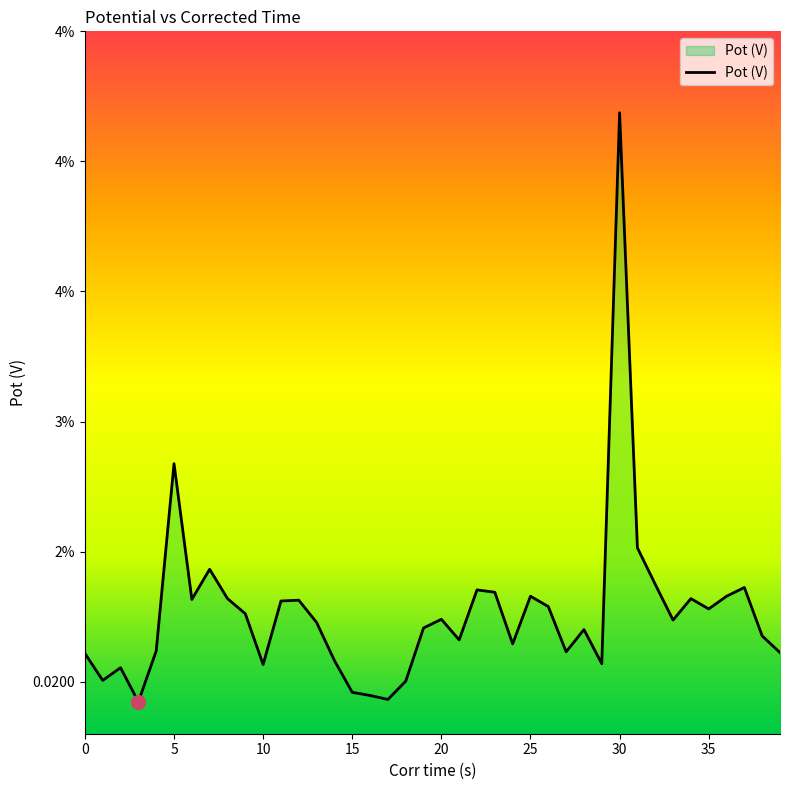

Is this an area chart (filled region under the line)?

Yes